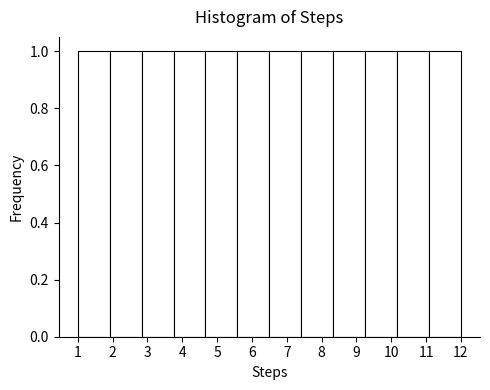

Reading left to right, transcribe this chart: for each bar, give the range it covers on the x-axis and its height. Neither the bar edges nor the heights are printed on the chart, so give them approximately, as read against the axes.

1.0 to 1.9: 1
1.9 to 2.8: 1
2.8 to 3.8: 1
3.8 to 4.7: 1
4.7 to 5.6: 1
5.6 to 6.5: 1
6.5 to 7.4: 1
7.4 to 8.3: 1
8.3 to 9.3: 1
9.3 to 10.2: 1
10.2 to 11.1: 1
11.1 to 12.0: 1